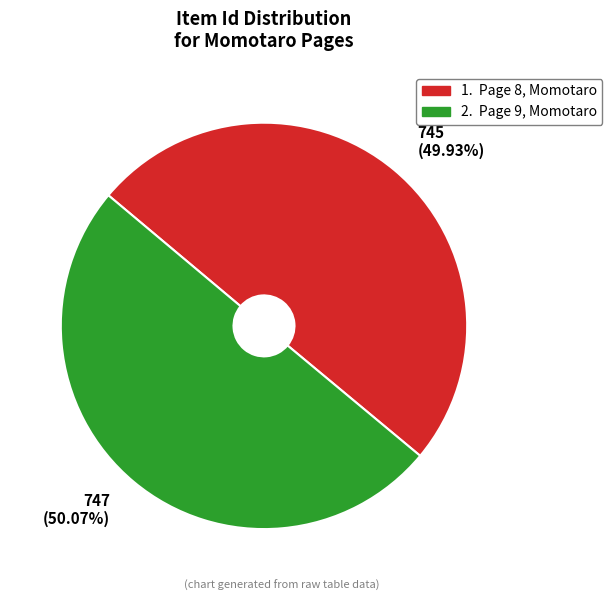

Is there any slice that represents more than half of the pie?

Yes